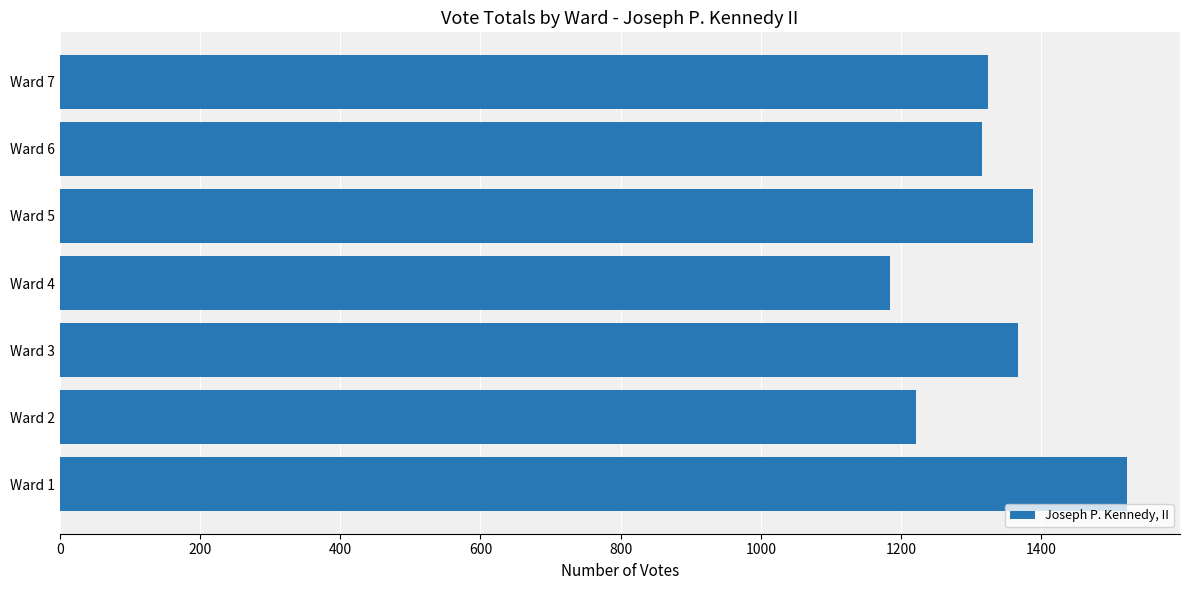

At which label is the value closest to 1353?

Ward 3